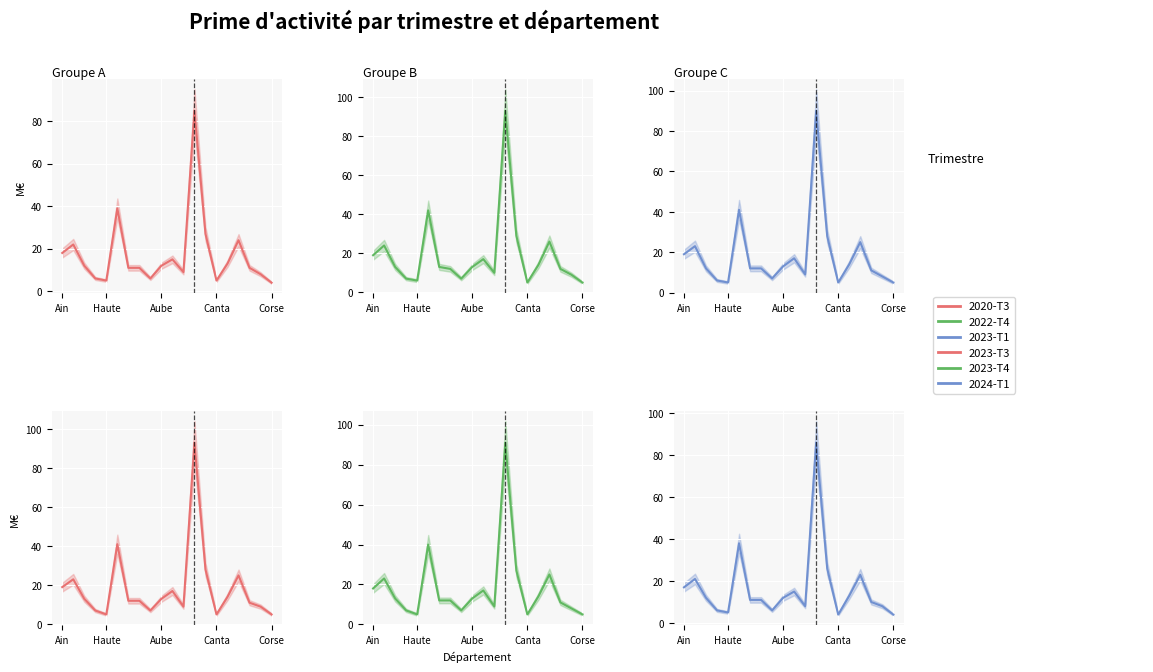

At which category is the sum across all series the highest?

12